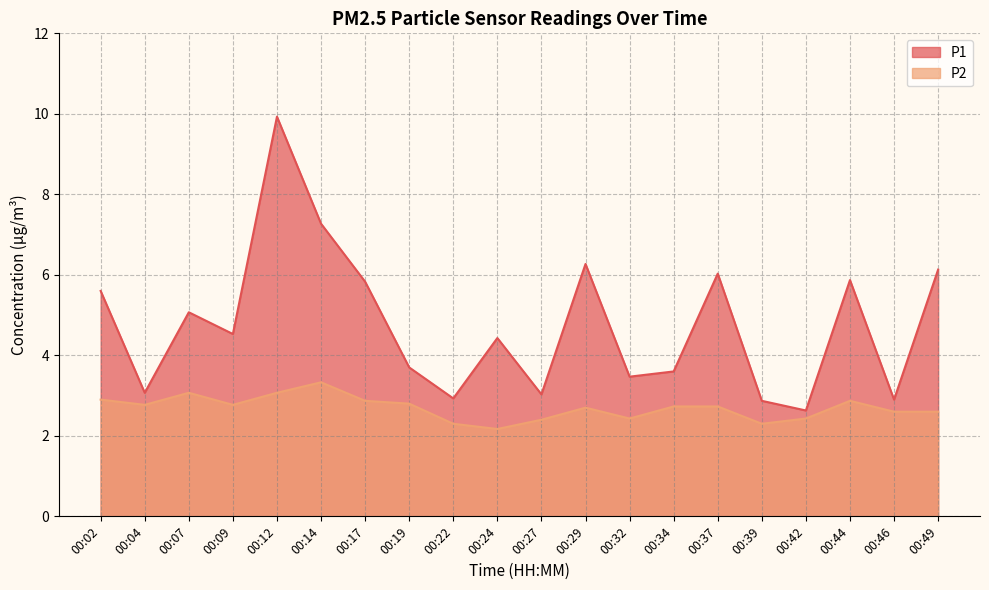

Rank the series at 00:22 from highest to lowest value.

P1, P2